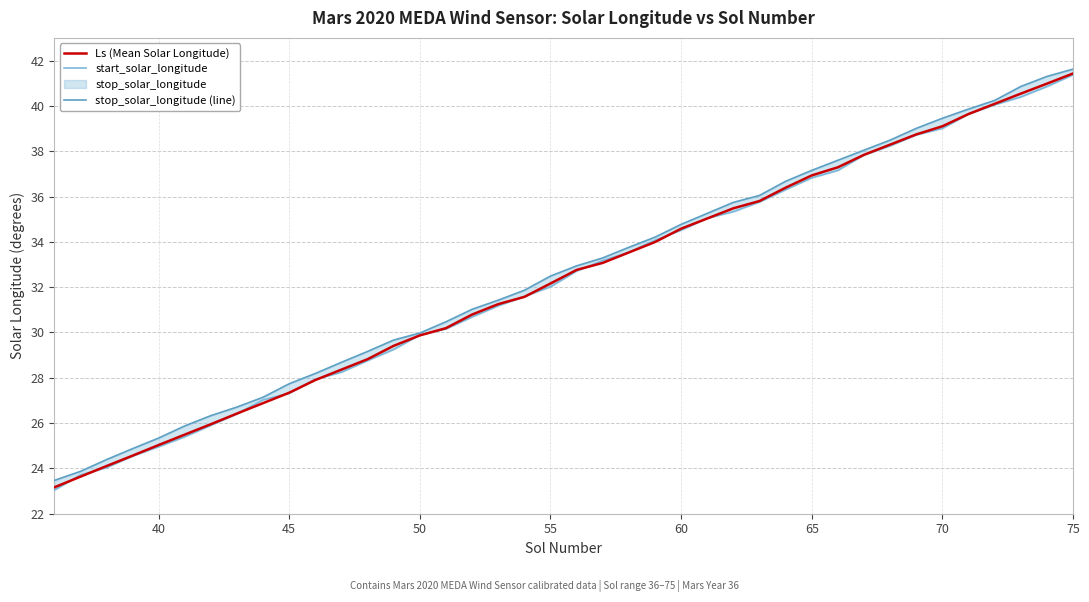

What is the difference between the maximum and second lowest values in the stop_solar_longitude (line) series?

17.8